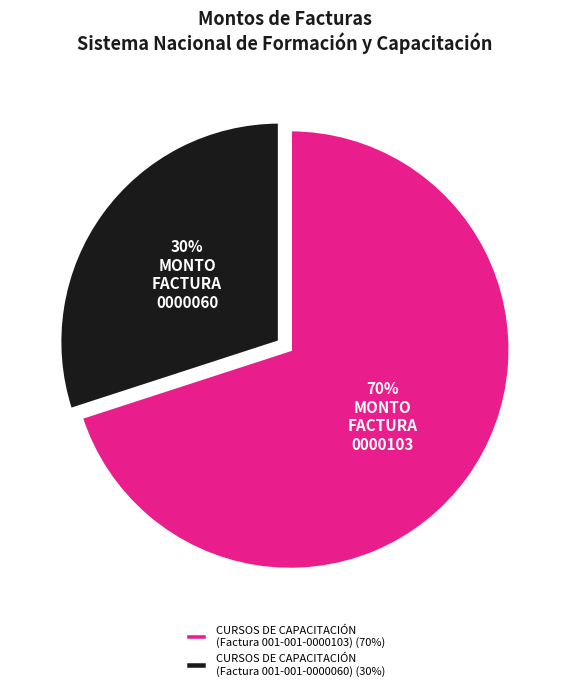

Is the sum of CURSOS DE CAPACITACIÓN (Factura 001-001-0000060) (30%) and CURSOS DE CAPACITACIÓN (Factura 001-001-0000103) (70%) greater than half?

Yes